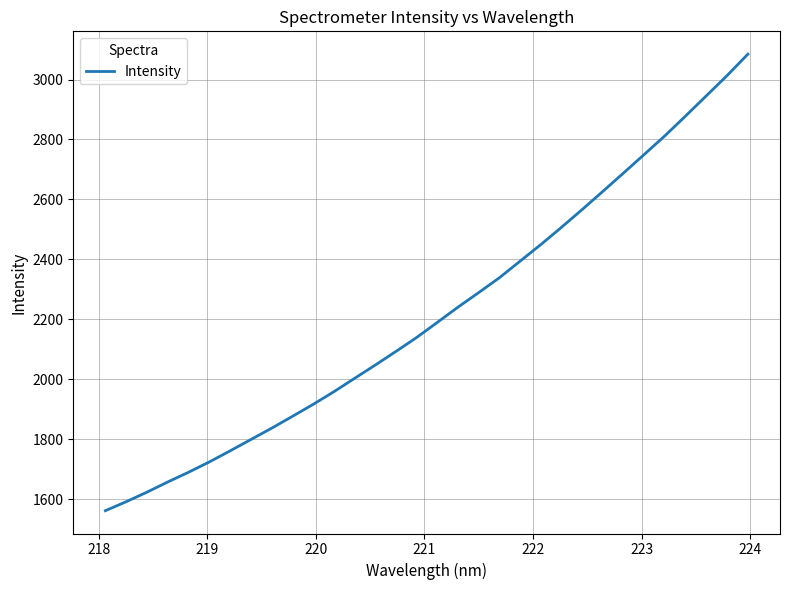

What is the smallest value displayed?

1562.6